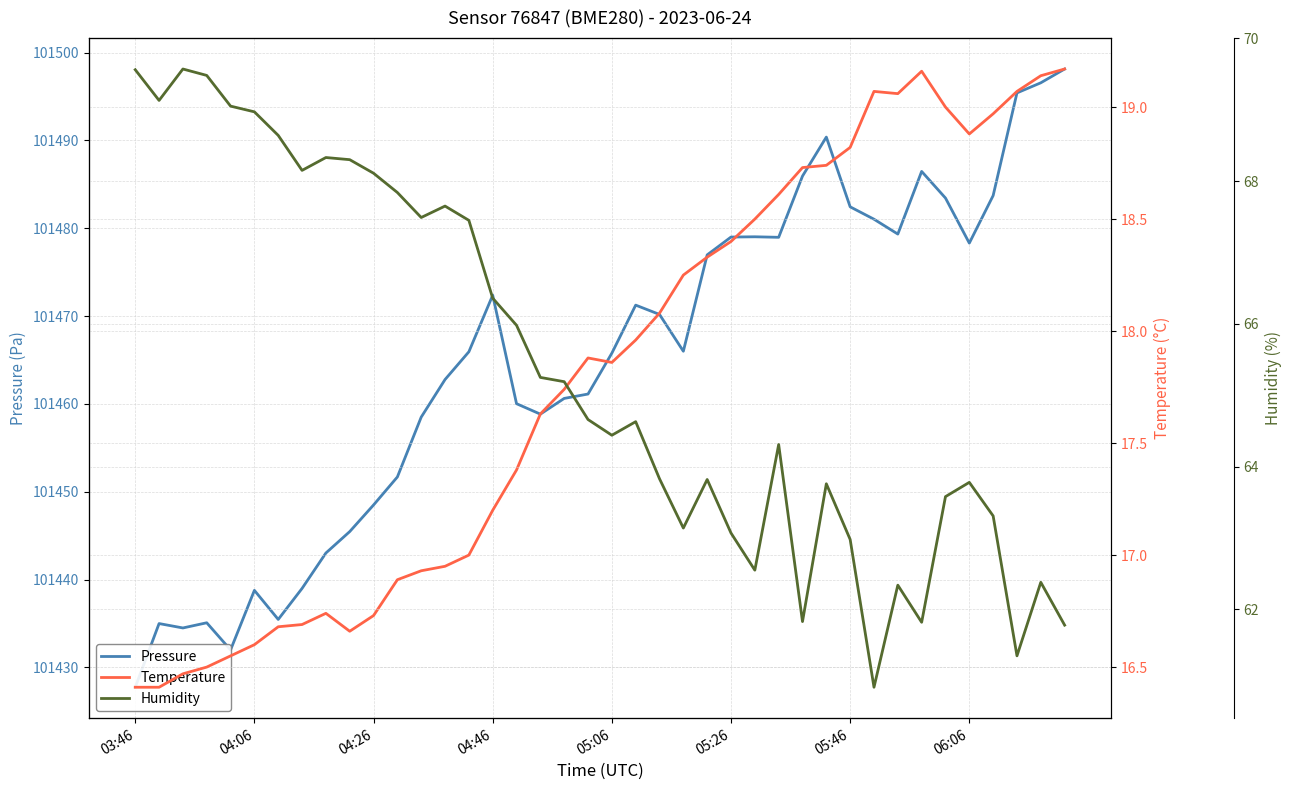

Which series has the widest spread of values?

Pressure